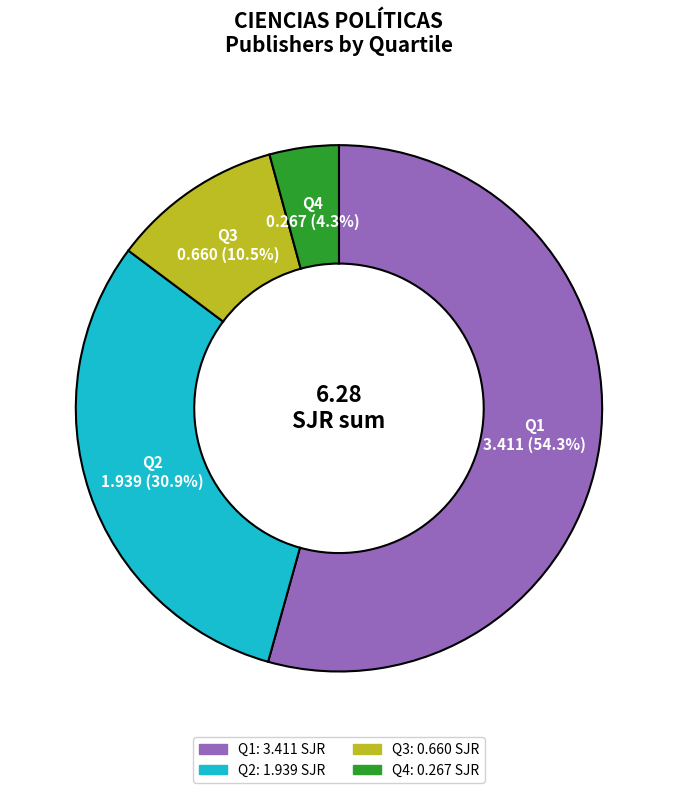

What is the smallest slice in the pie chart?

Q4